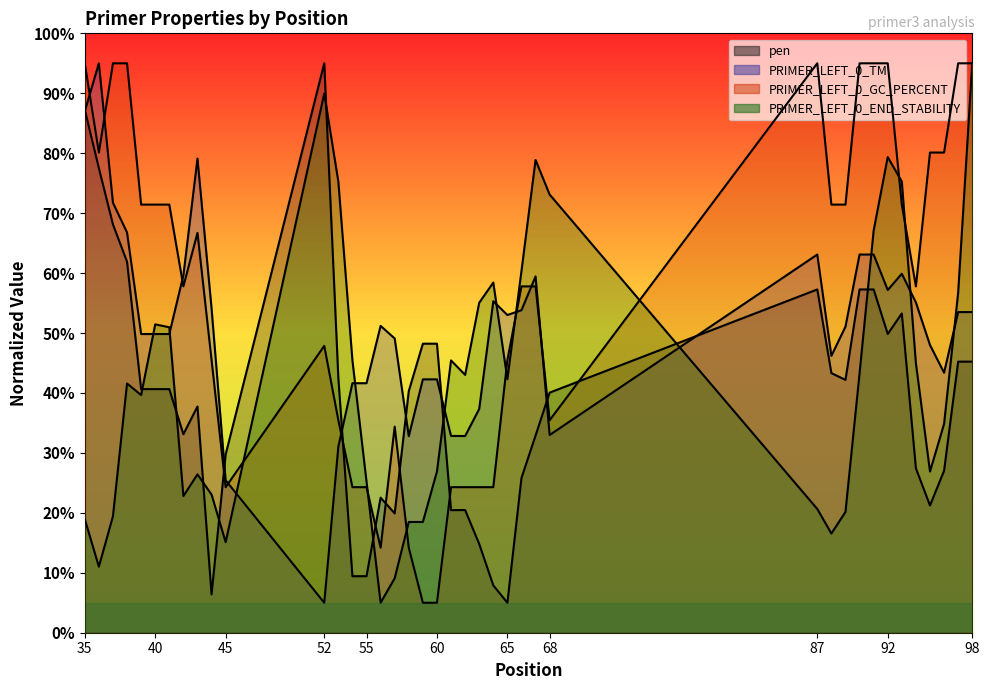

True or false: PRIMER_LEFT_0_TM has more than 0 interior local peaks.

True